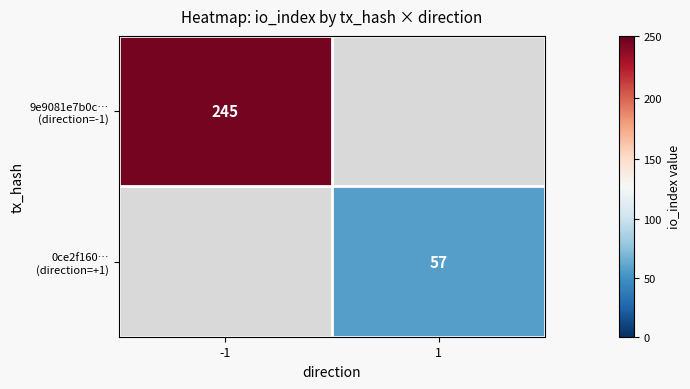

At which category does the chart reach its minimum across all series?

1